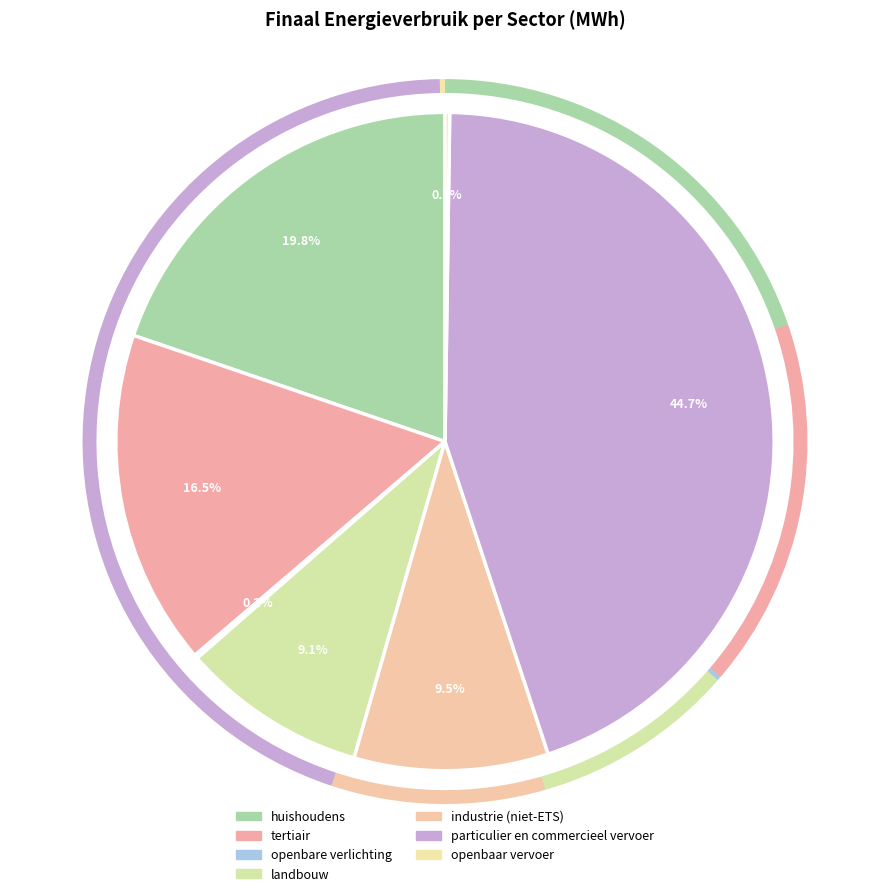

Between huishoudens and tertiair, which is larger?

huishoudens